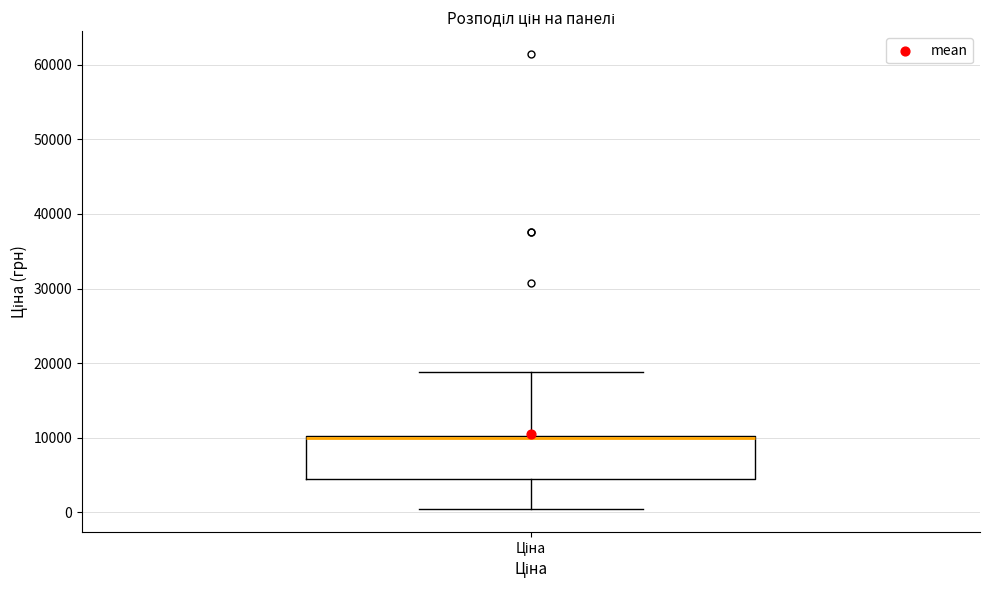

Where is the lower edge of the box for Ціна on the y-axis? The values are not printed on the chart, so give them approximately, as read against the axis.

4000